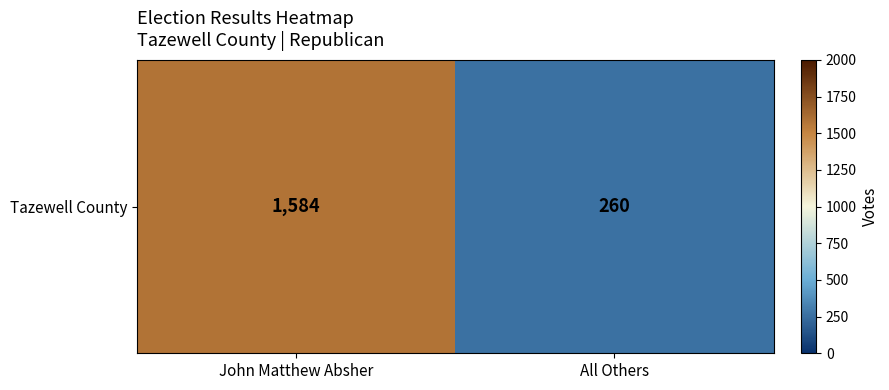

Which has a higher value, John Matthew Absher or All Others?

John Matthew Absher